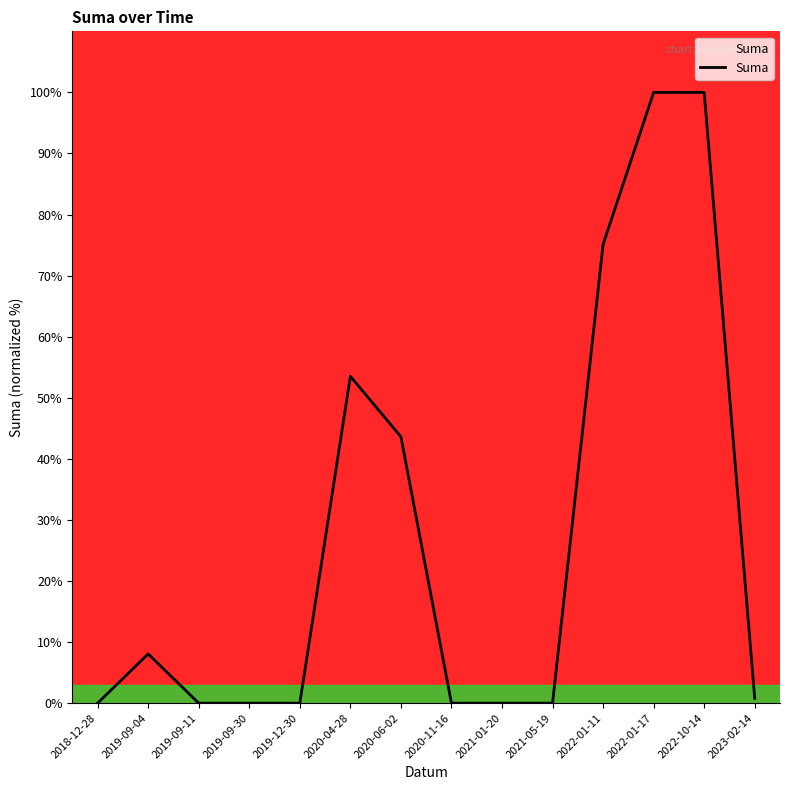

What position from the left is 2019-09-30?

4